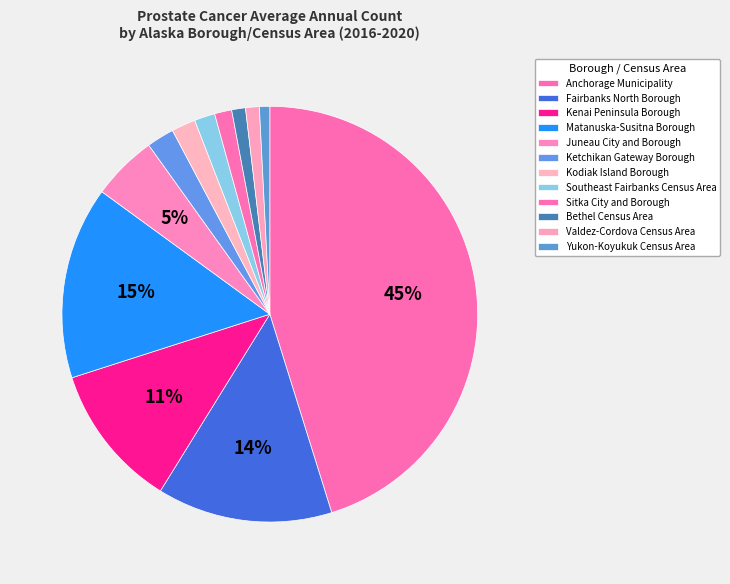

How many slices are in this pie chart?

12